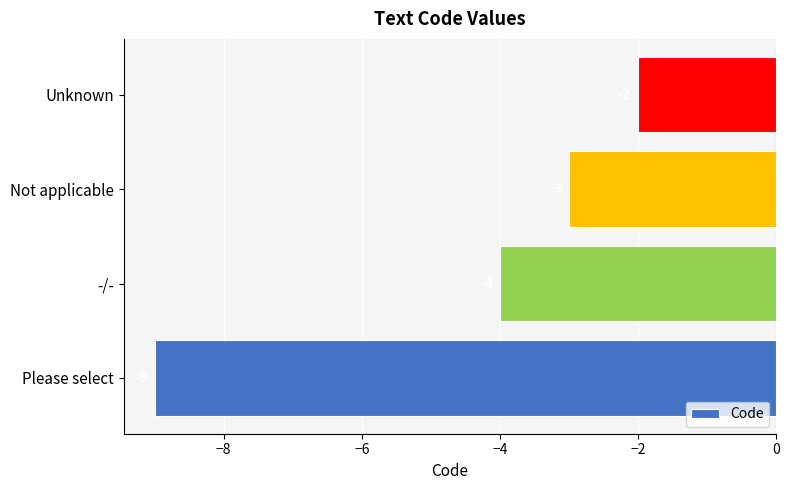

At which category does the chart reach its peak across all series?

Unknown